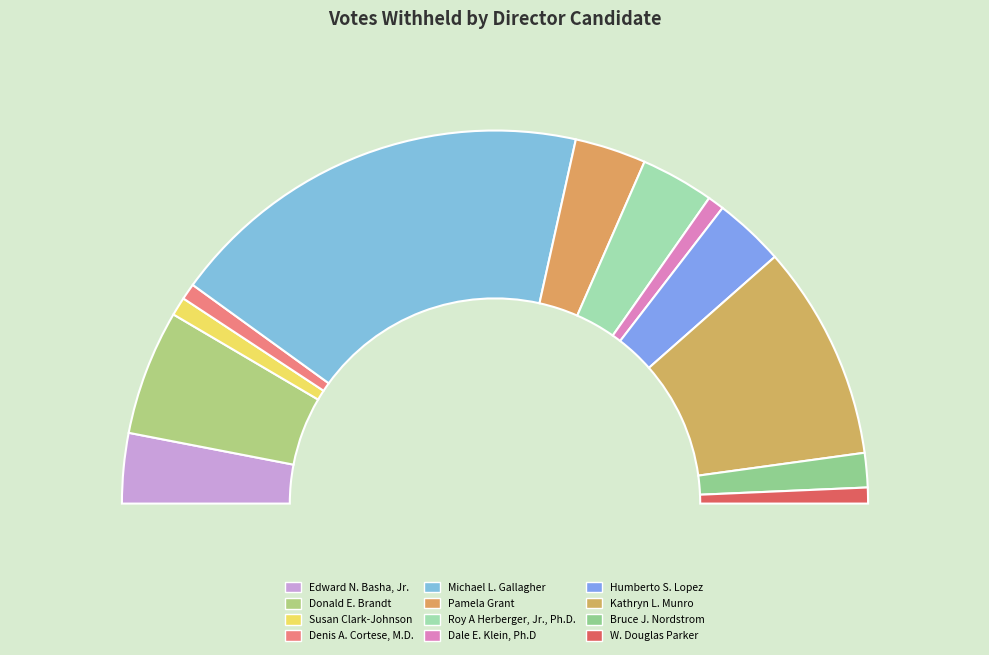

Count the number of slices in the pie.

12